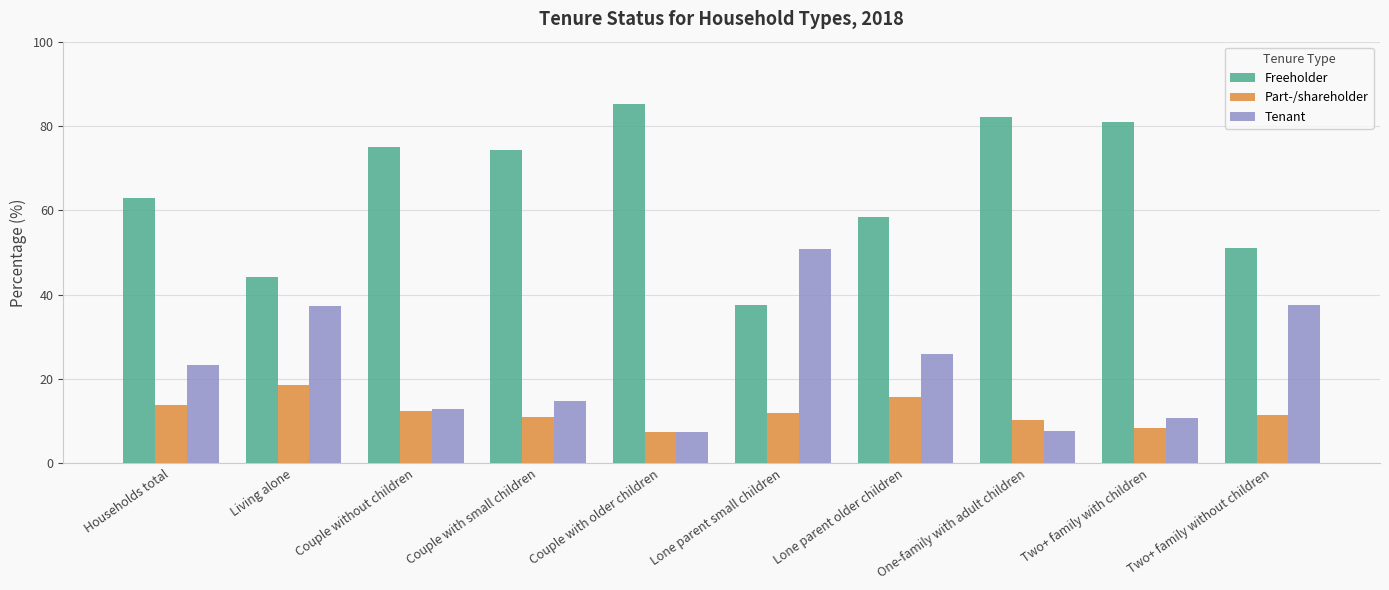

List the series in order of their peak value, highest first.

Freeholder, Tenant, Part-/shareholder